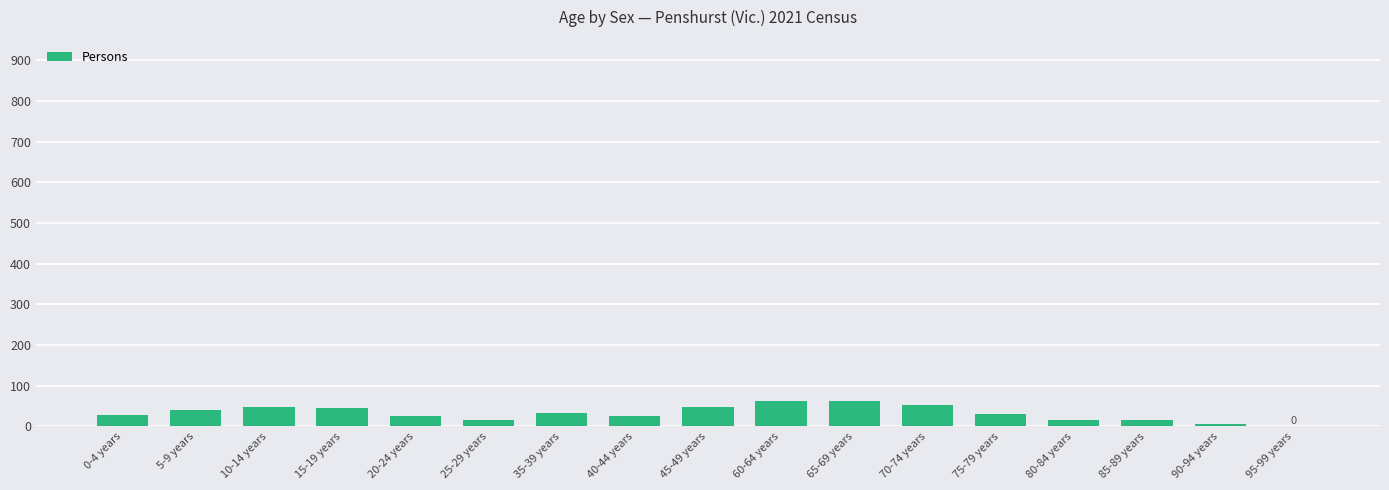

What is the change in value from 0-4 years to 70-74 years?

+24